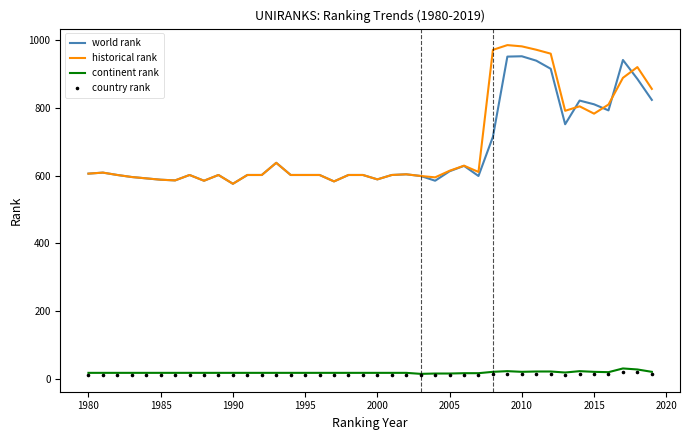

Which series contains the highest Y value?

historical rank